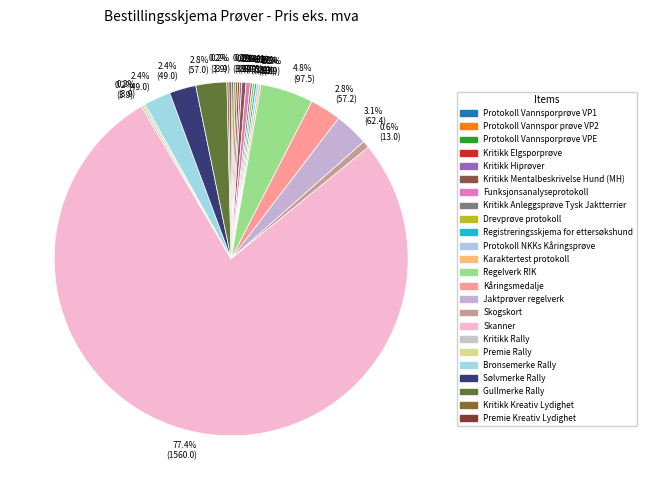

How many slices are in this pie chart?

24